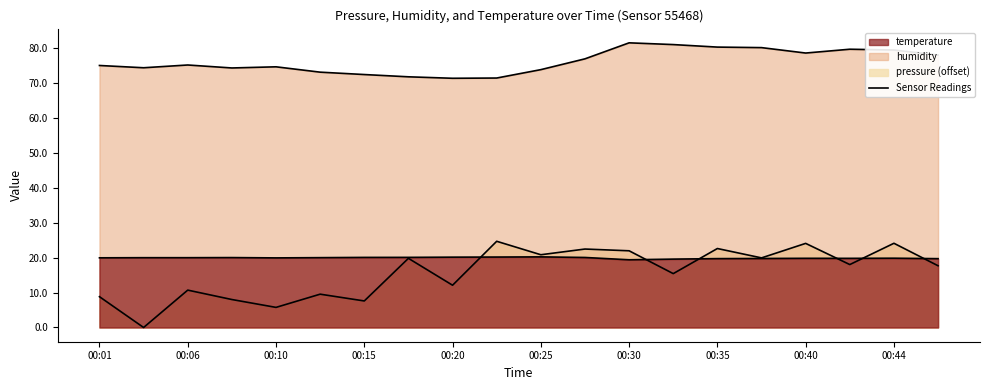

In humidity, how many points are higher than both neighbors (excluding endpoints)?

4